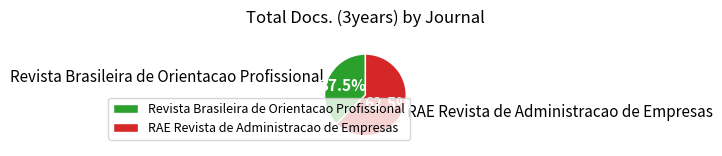

What is the ratio of the value at RAE Revista de Administracao de Empresas to the value at Revista Brasileira de Orientacao Profissional?

1.7